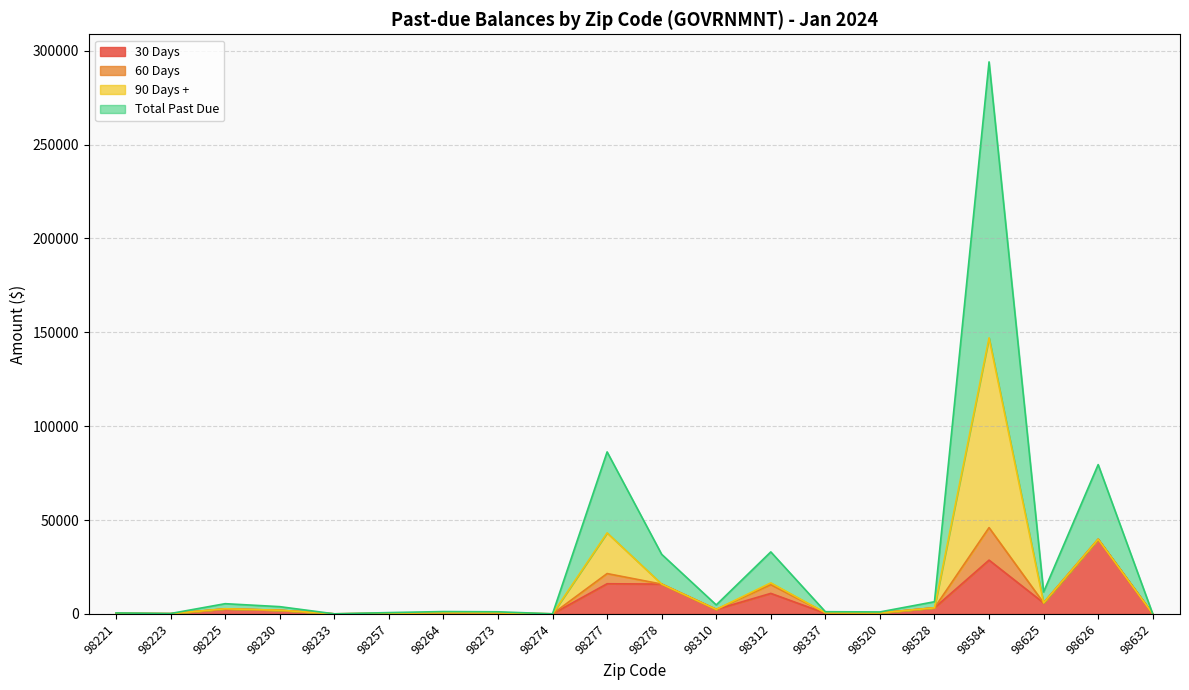

True or false: Total Past Due and 30 Days intersect in this chart.

False